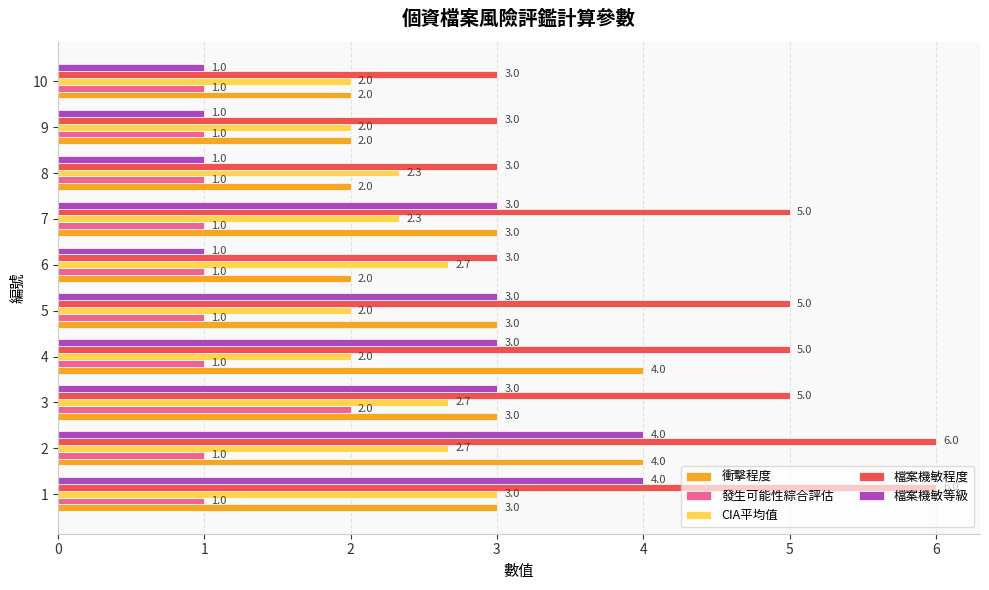

The value of 檔案機敏等級 at 1 is 4.0. True or false?

True